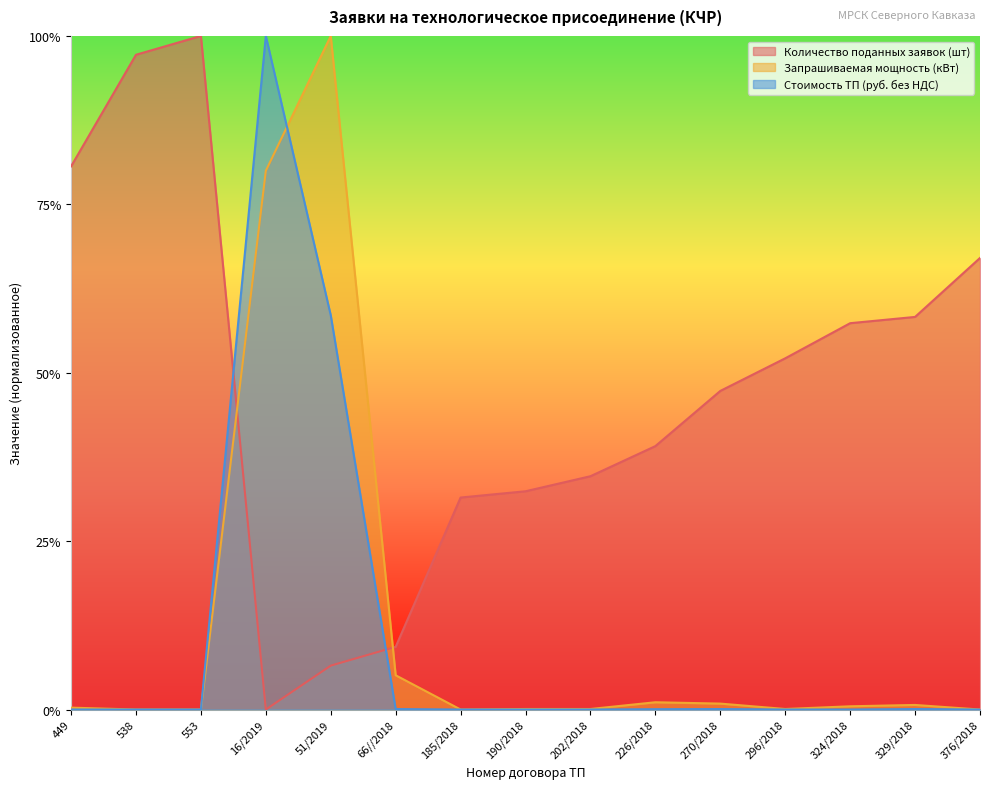

What is the label of the 2nd point from the right?

329/2018